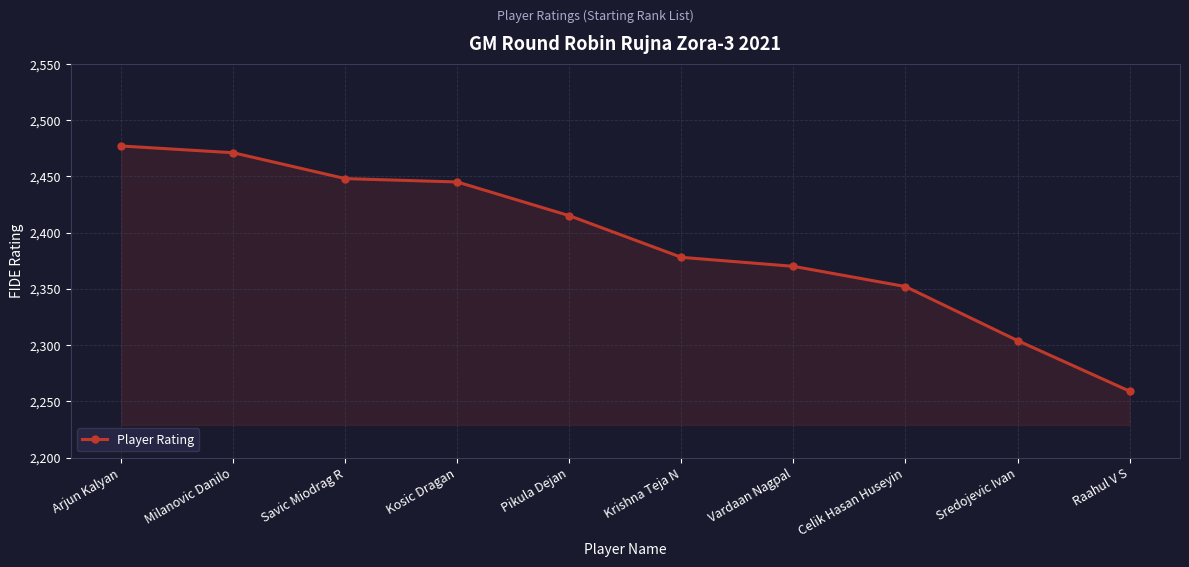

What is the average value?

2392